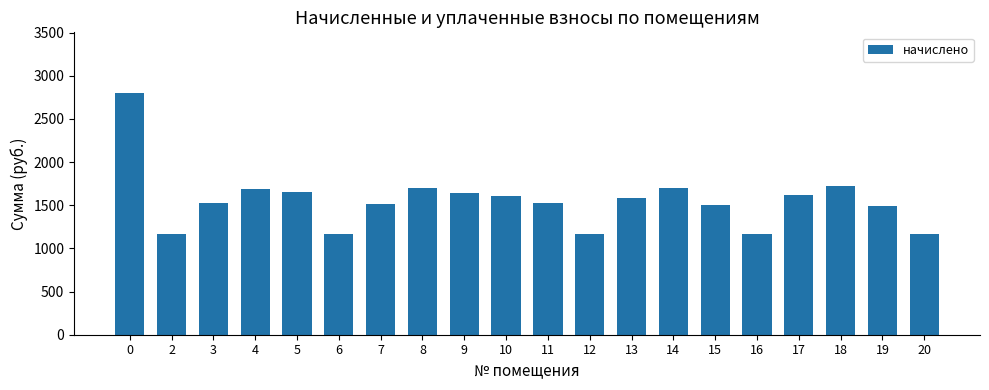

Is it true that the value at 9 is 1637.0?

True